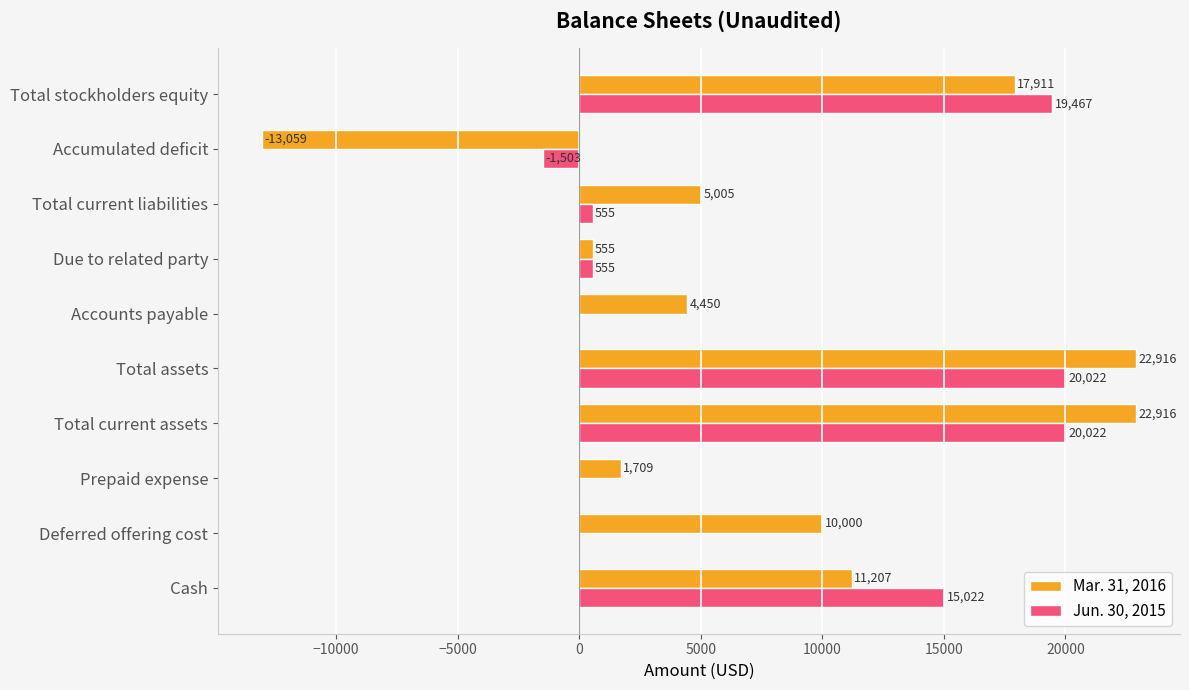

How many values in Mar. 31, 2016 are above zero?

9